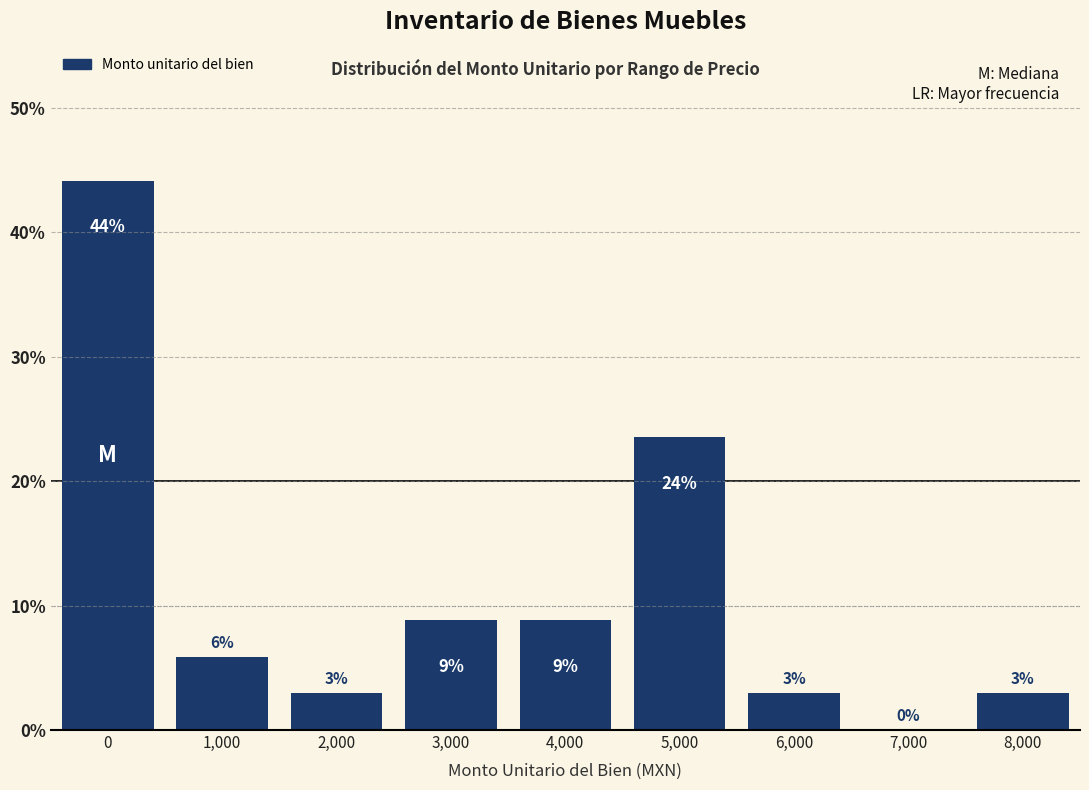

Are the bars horizontal?

No